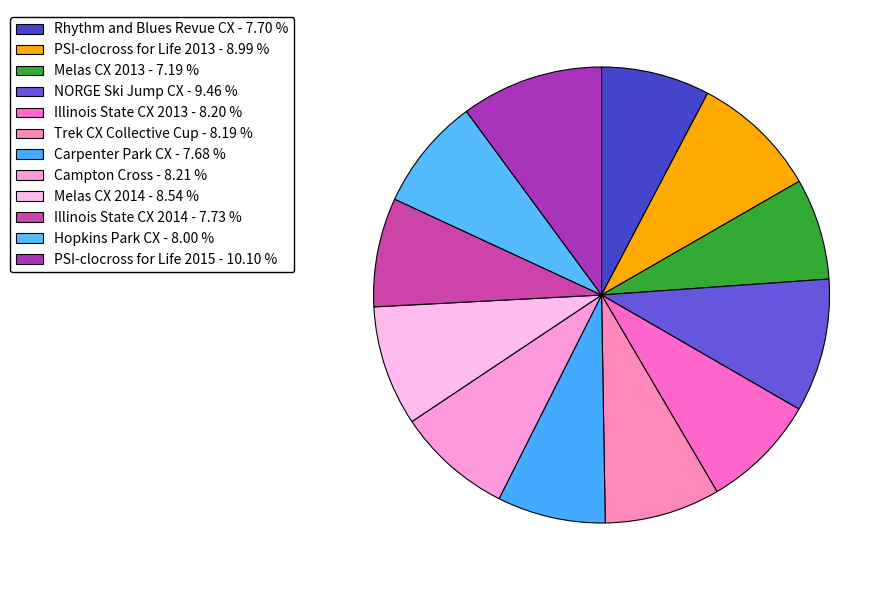

Does any single category account for the majority?

No